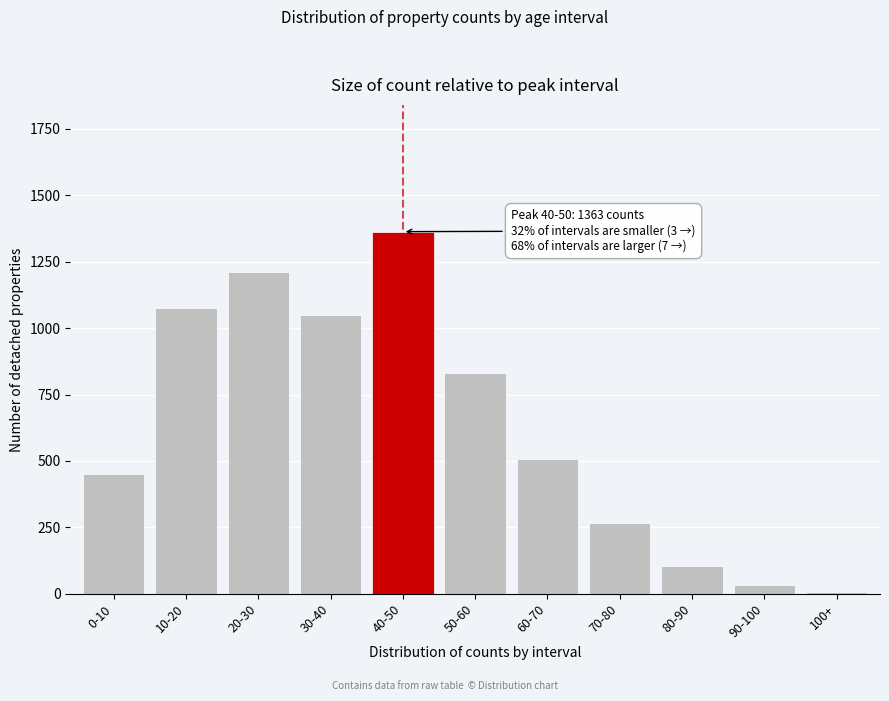

Reading left to right, what are all the values shown in this chart?

0-10=449	10-20=1074	20-30=1210	30-40=1051	40-50=1363	50-60=832	60-70=508	70-80=268	80-90=104	90-100=32	100+=5